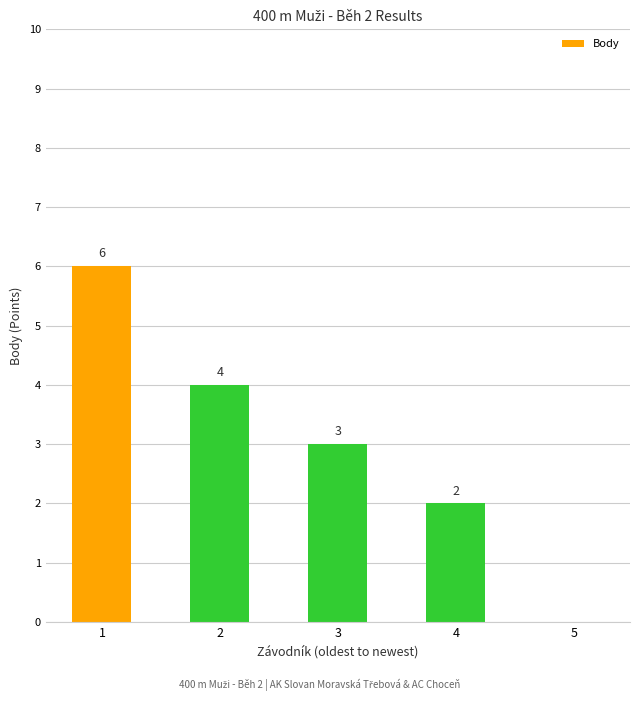

Read the value at 2.

4